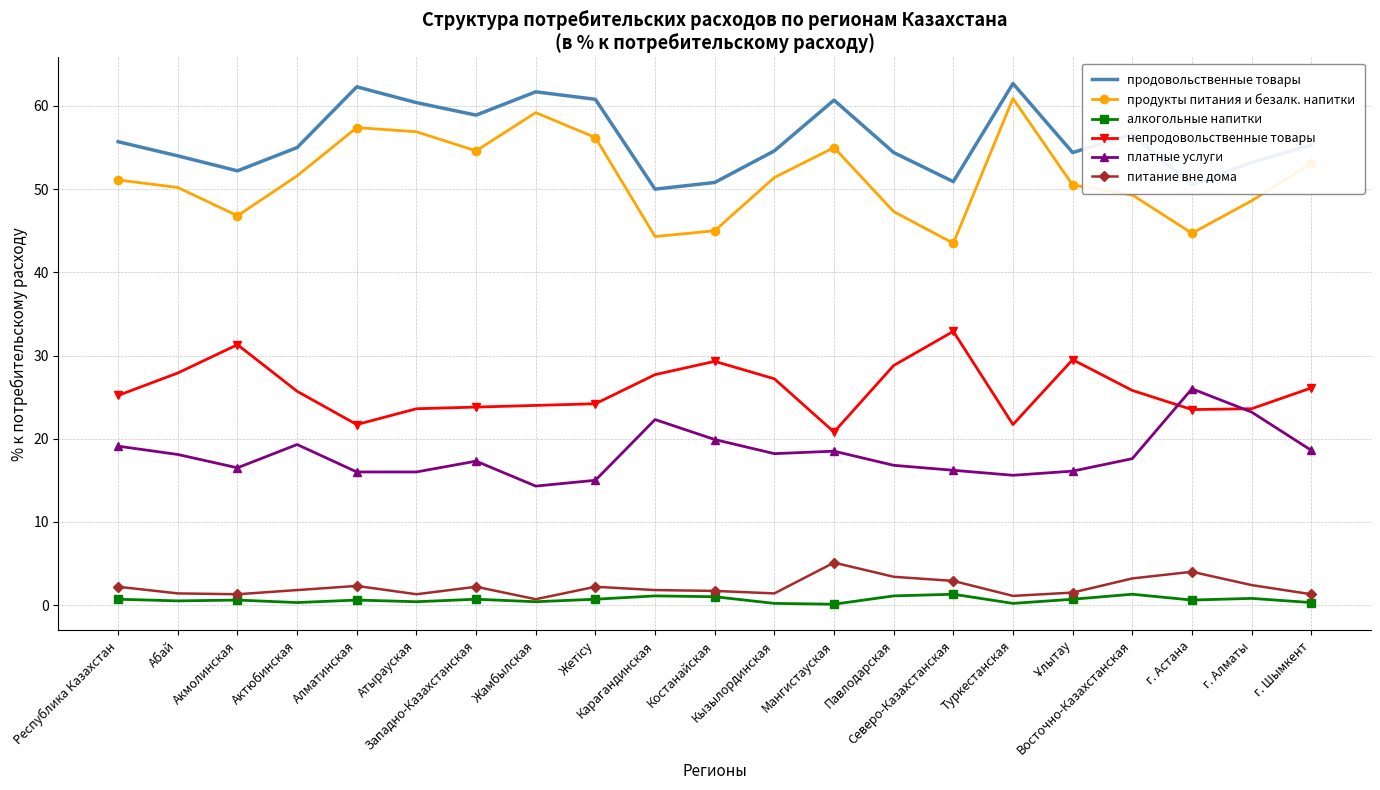

What is the difference between the highest and lowest values at Абай?

53.5